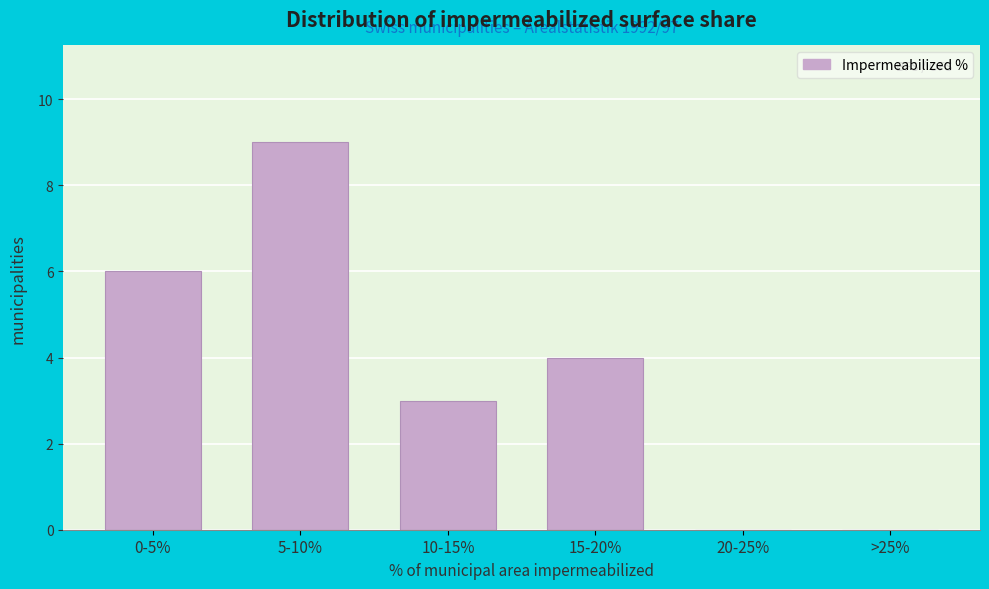

Reading left to right, list all the values displayed in this chart.

0-5%=6	5-10%=9	10-15%=3	15-20%=4	20-25%=0	>25%=0